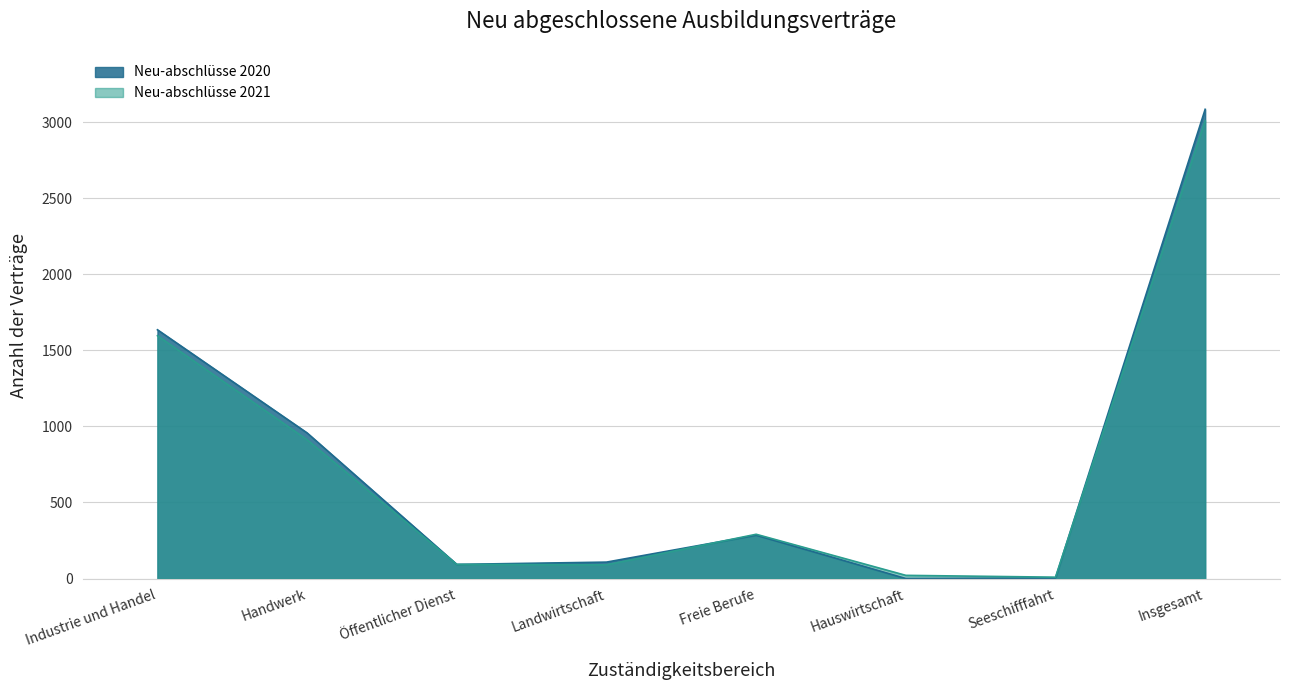

At which category is the sum across all series the highest?

Insgesamt